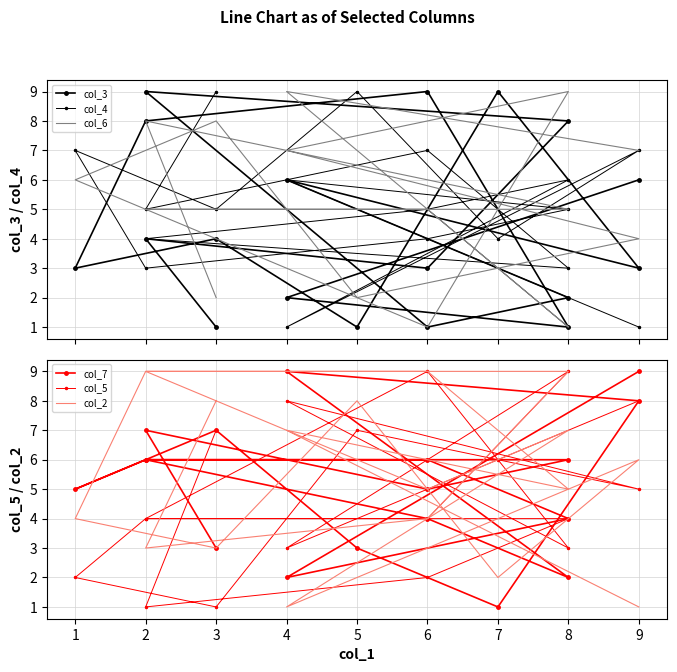

Where is the first local minimum for col_6?

6